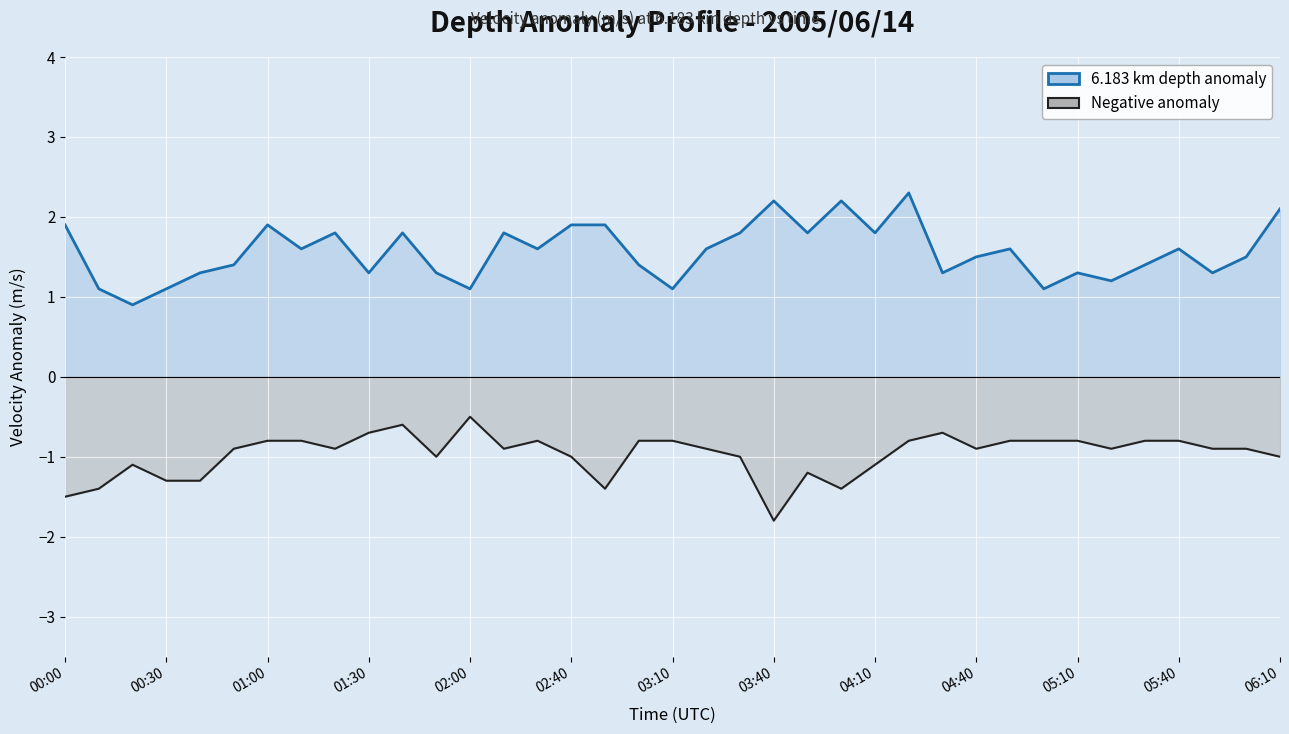

True or false: 6.183 km depth anomaly and Negative anomaly intersect in this chart.

False